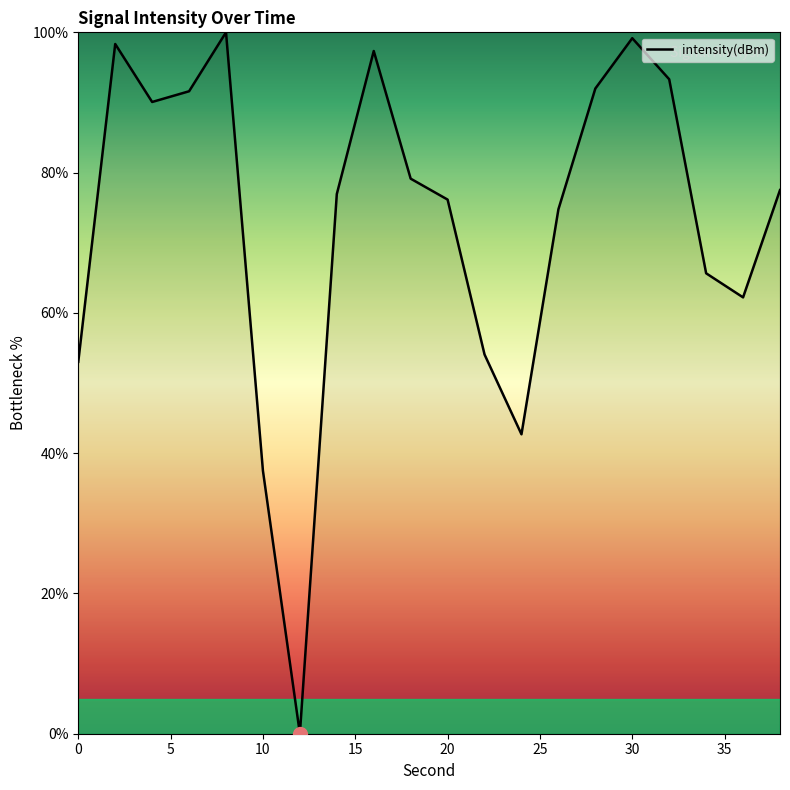

What is the greatest value displayed?

100.0